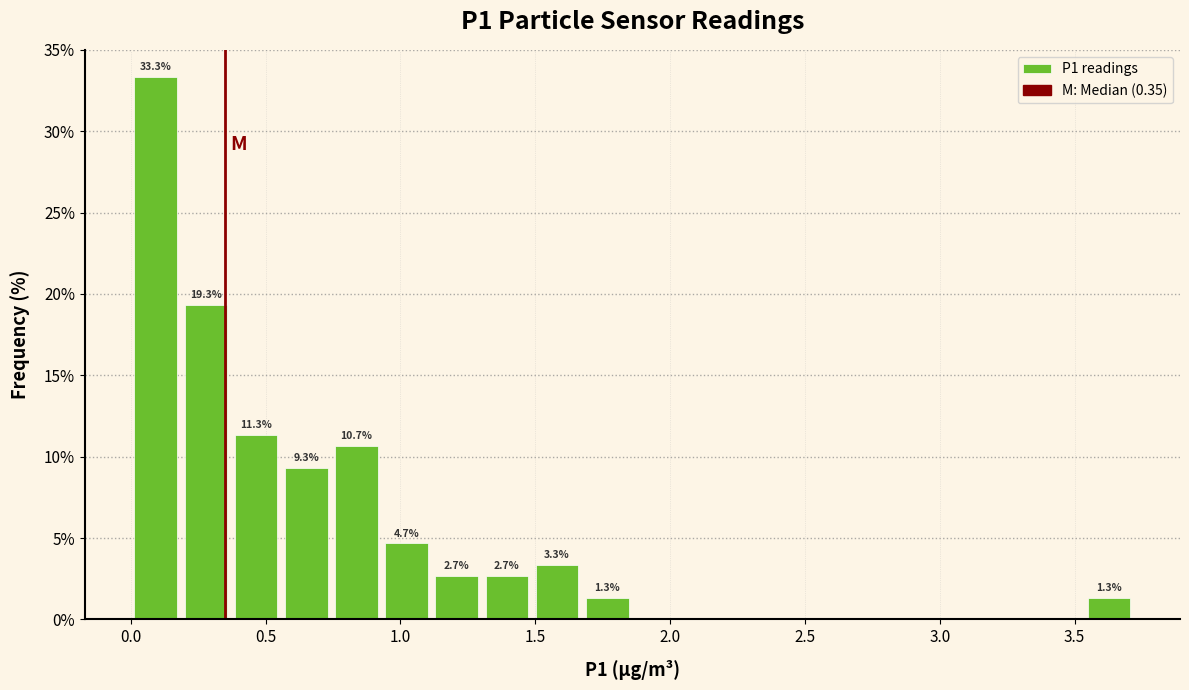

Around what value on the x-axis is the tallest bar? Give the approximate position of its centre, as read against the axis.

0.10